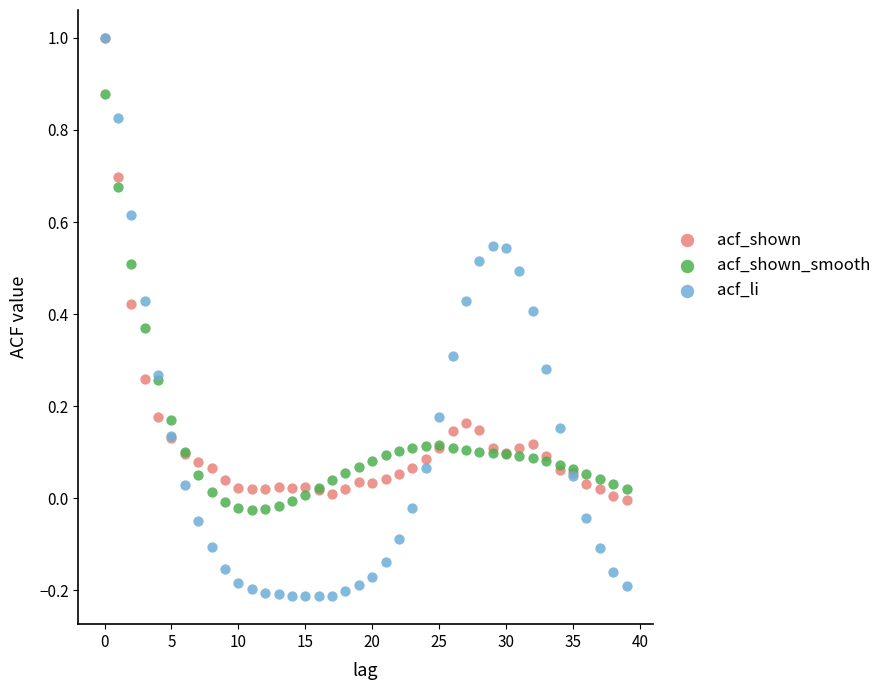

Which series has the widest spread of Y values?

acf_li